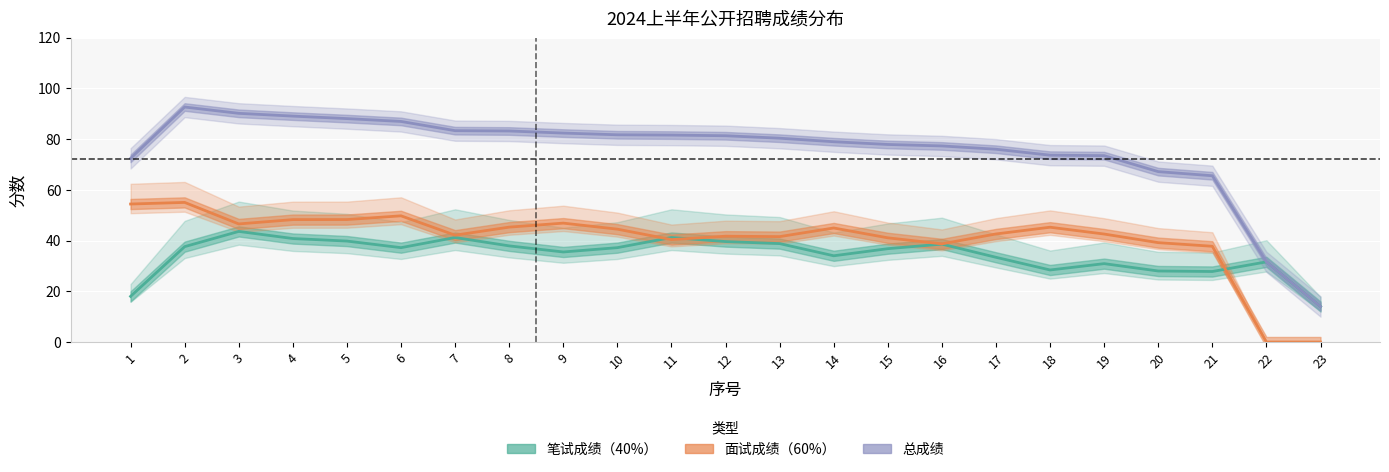

Reading left to right, extract all data points from this chart.

笔试成绩（40%）: 1=18.0	2=37.6	3=43.6	4=40.8	5=39.8	6=37.2	7=41.2	8=37.9	9=35.5	10=37.2	11=41.2	12=39.6	13=38.8	14=34.0	15=36.8	16=38.6	17=33.4	18=28.4	19=30.9	20=28.0	21=27.8	22=31.6	23=14.0
面试成绩（60%）: 1=54.4	2=55.0	3=46.6	4=48.3	5=48.3	6=49.8	7=42.1	8=45.3	9=46.9	10=44.5	11=40.4	12=41.7	13=41.5	14=45.0	15=41.1	16=38.7	17=42.6	18=45.3	19=42.6	20=39.2	21=37.7	22=0.0	23=0.0
总成绩: 1=72.4	2=92.6	3=90.2	4=89.1	5=88.1	6=87.0	7=83.3	8=83.2	9=82.4	10=81.7	11=81.6	12=81.3	13=80.3	14=79.0	15=77.9	16=77.3	17=76.0	18=73.7	19=73.5	20=67.2	21=65.5	22=31.6	23=14.0